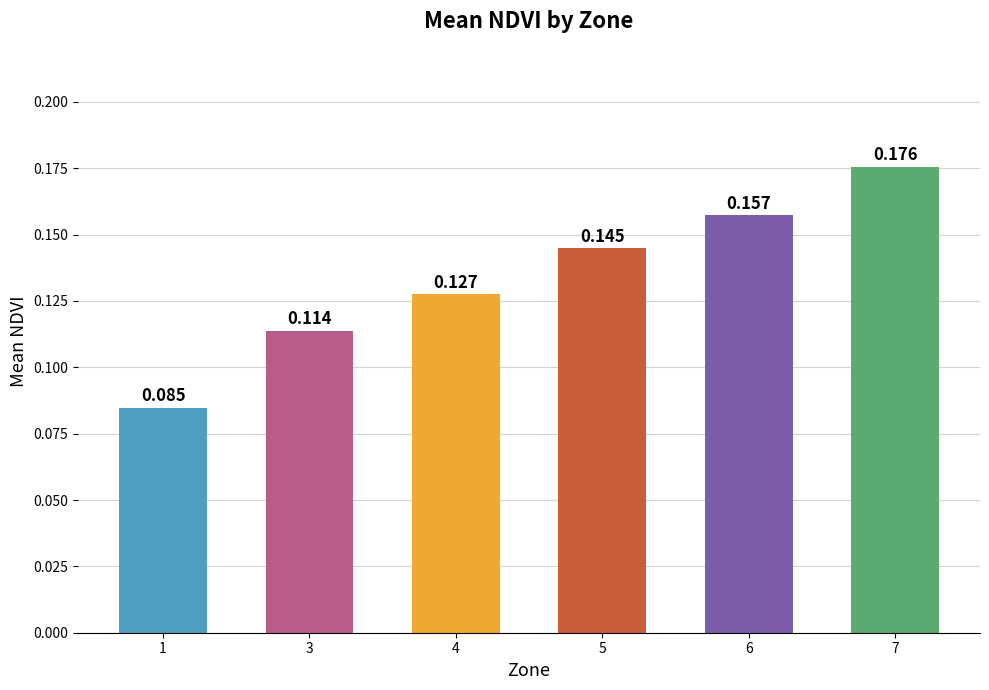

At which category does the chart reach its minimum across all series?

1